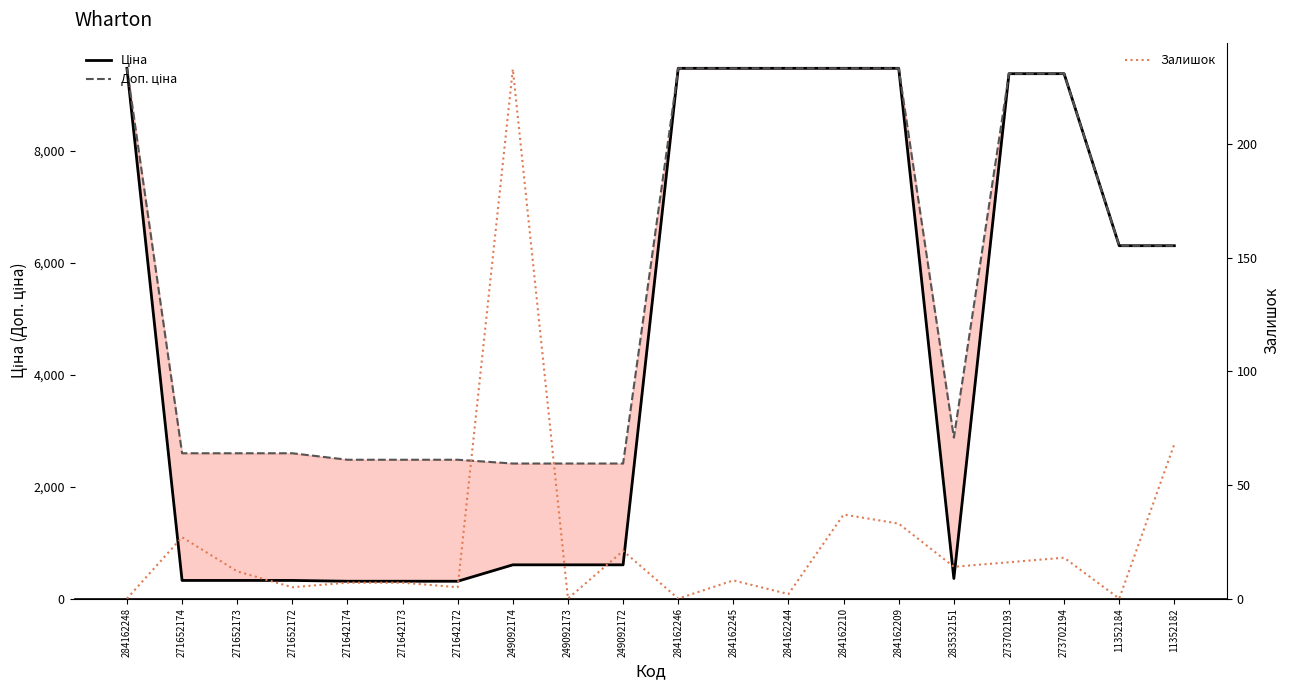

How many values in the Доп. ціна series exceed 6308?

10